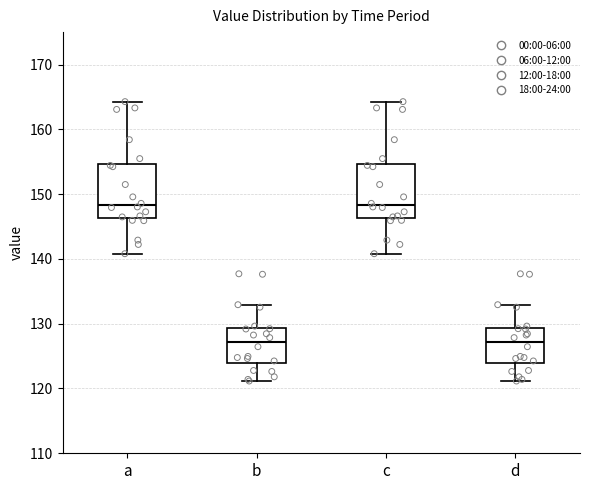

Where is the upper edge of the box for a on the y-axis? The values are not printed on the chart, so give them approximately, as read against the axis.

155